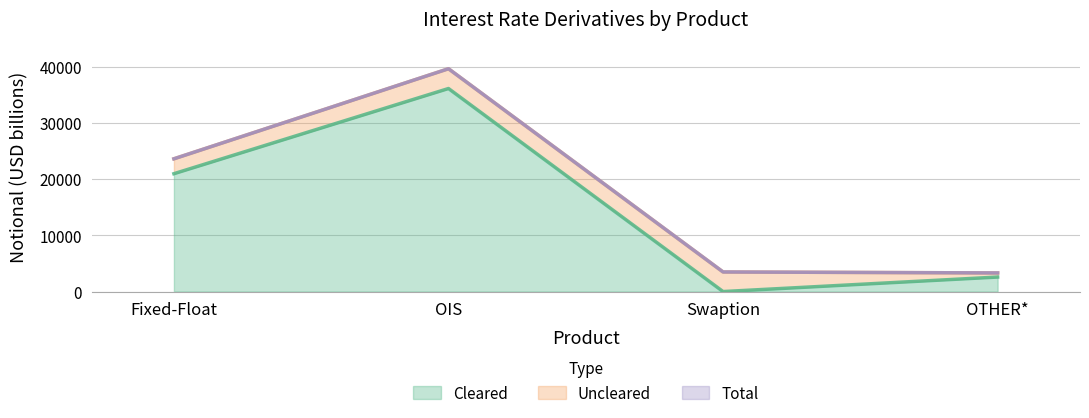

Which series changed the most between Fixed-Float and Swaption?

Cleared